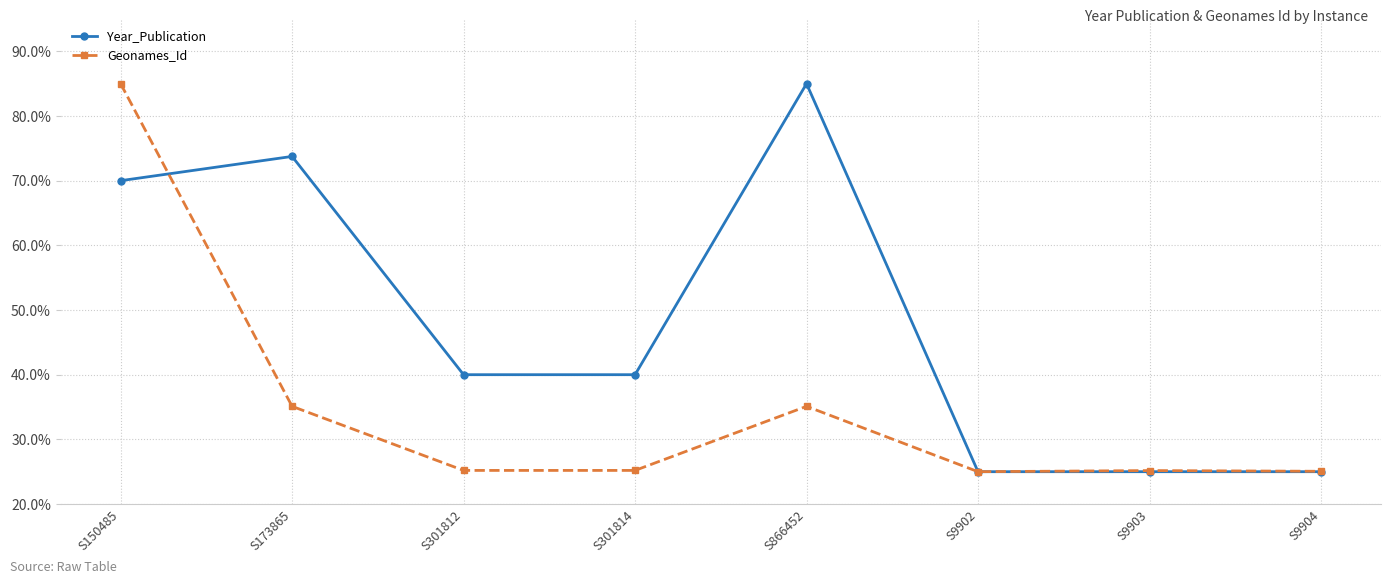

At S301812, list the series in order from smallest to largest.

Geonames_Id, Year_Publication